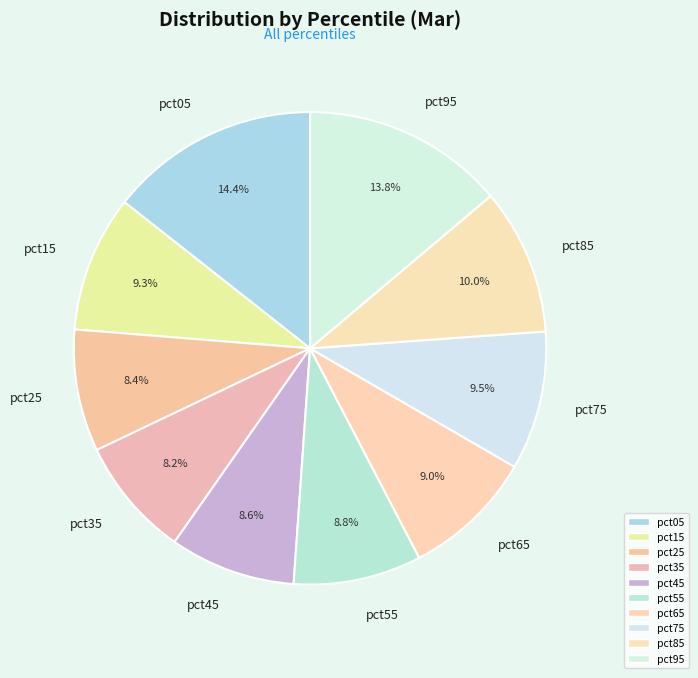

Count the number of slices in the pie.

10